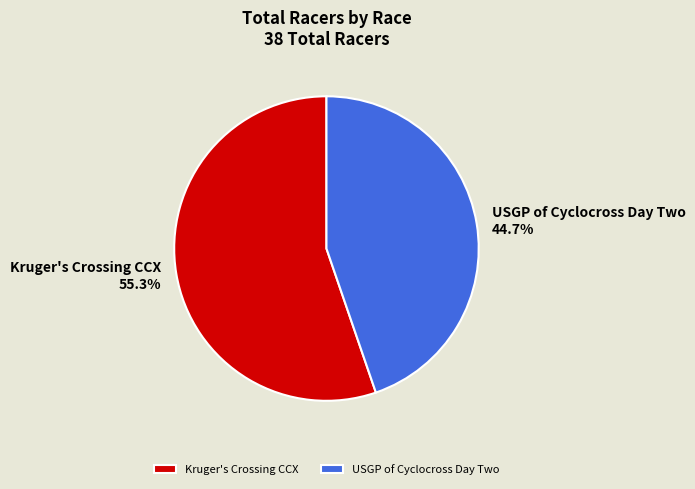

To the nearest percent, what percentage of the pie is USGP of Cyclocross Day Two?

45%